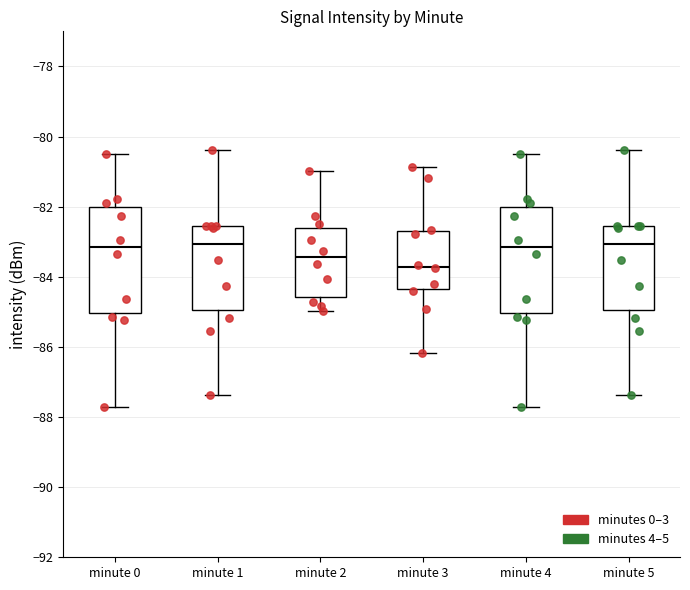

Reading left to right, transcribe this box plot: for each box, give where its median line is, the range the box spans, and where its two whiskers end, as read against the y-axis. The values are not printed on the chart, so give them approximately, as read against the axis.

minute 0: median -83.2, box -85.0 to -82.0, whiskers -87.6 to -80.6
minute 1: median -83.0, box -85.0 to -82.6, whiskers -87.4 to -80.4
minute 2: median -83.4, box -84.6 to -82.6, whiskers -85.0 to -81.0
minute 3: median -83.8, box -84.4 to -82.6, whiskers -86.2 to -80.8
minute 4: median -83.2, box -85.0 to -82.0, whiskers -87.6 to -80.6
minute 5: median -83.0, box -85.0 to -82.6, whiskers -87.4 to -80.4